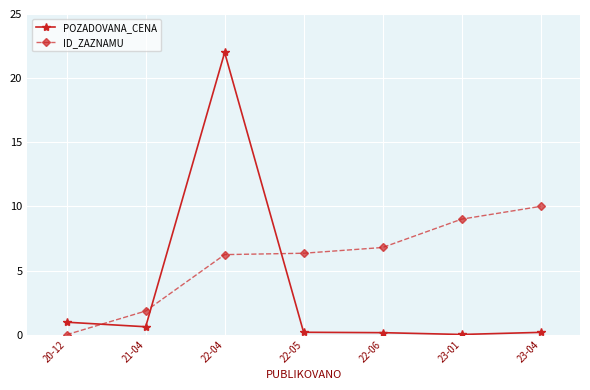

What is the label of the 5th point from the right?

22-04